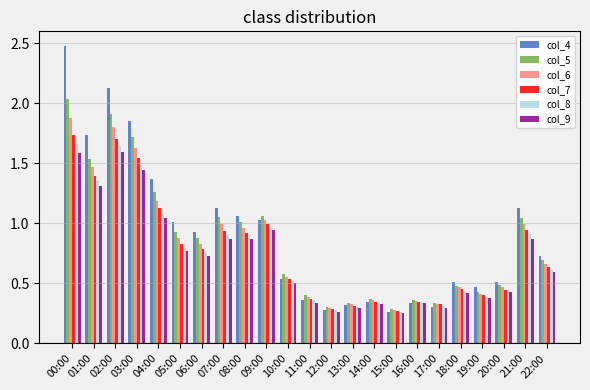

What is the total value across all series at 01:00?

8.8